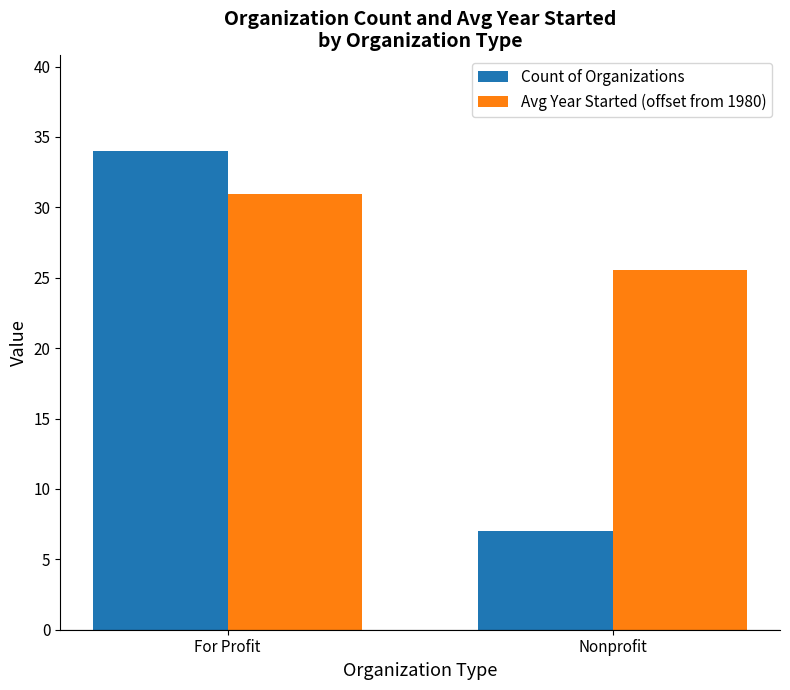

At which category is the sum across all series the highest?

For Profit